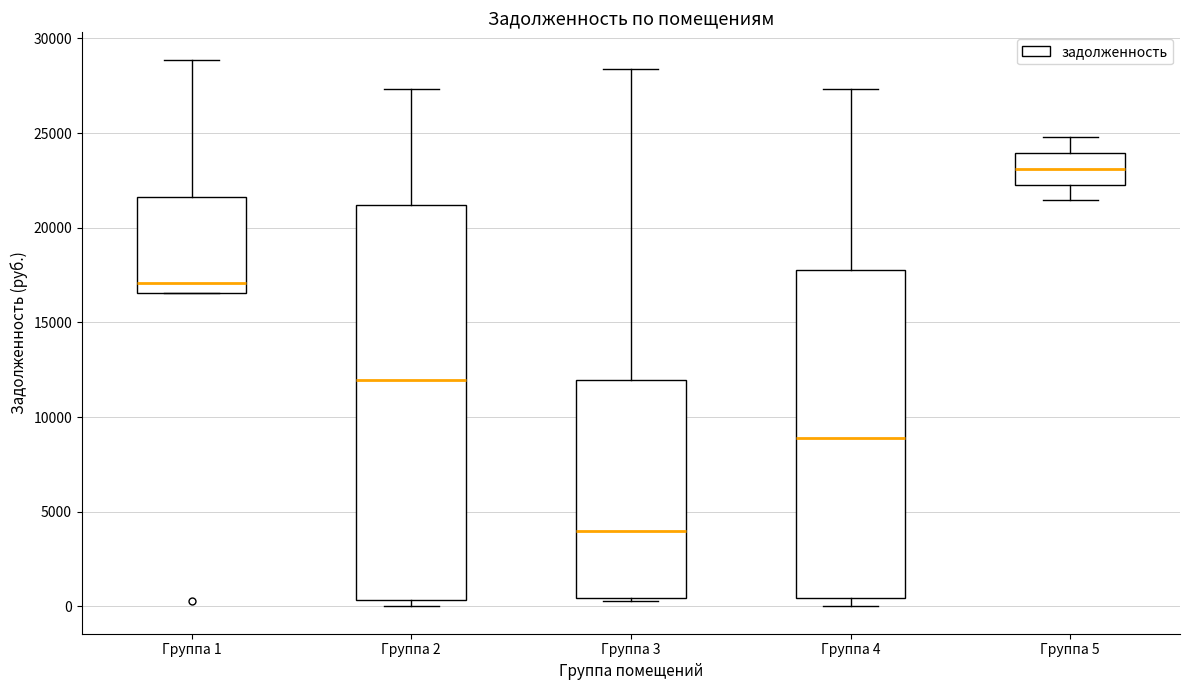

Where does the upper whisker of the box for Группа 2 end on the y-axis? The values are not printed on the chart, so give them approximately, as read against the axis.

27500